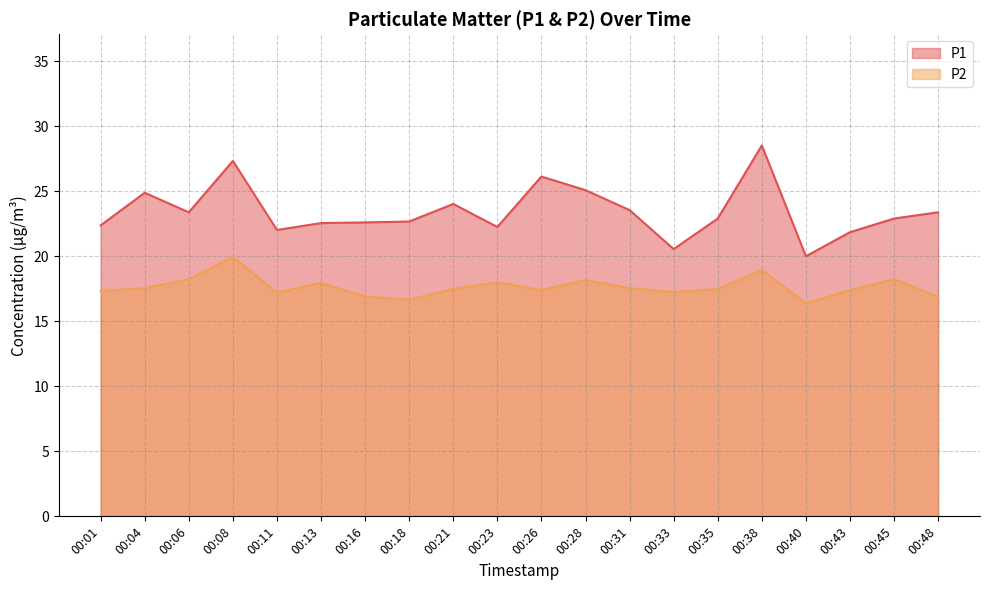

True or false: P2 and P1 intersect in this chart.

False